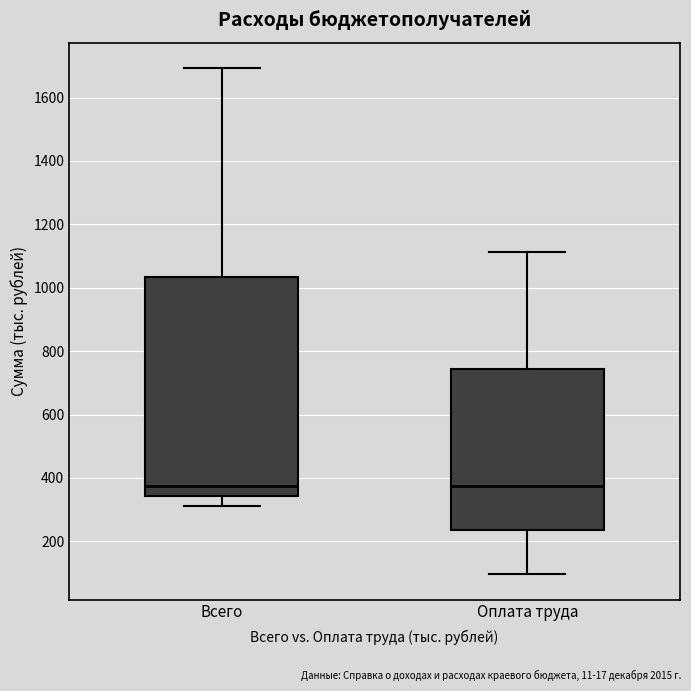

Comparing the boxes themselves (not the whiskers), which one is the tallest?

Всего